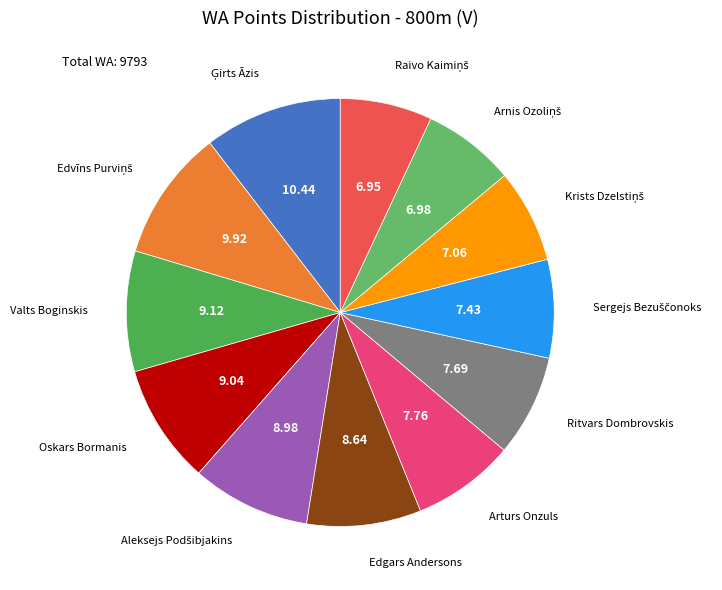

Rank the categories by value from highest to lowest.

Ģirts Āzis, Edvīns Purviņš, Valts Boginskis, Oskars Bormanis, Aleksejs Podšibjakins, Edgars Andersons, Arturs Onzuls, Ritvars Dombrovskis, Sergejs Bezuščonoks, Krists Dzelstiņš, Arnis Ozoliņš, Raivo Kaimiņš